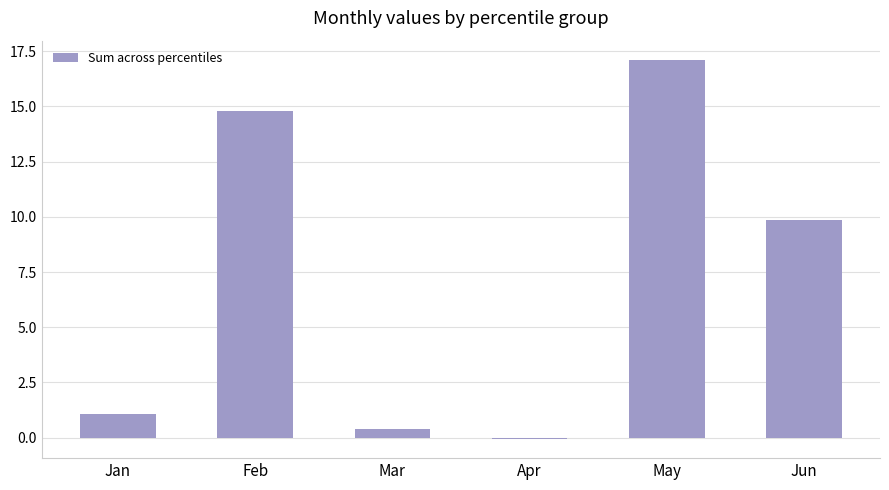

What is the sum of all values?

43.2